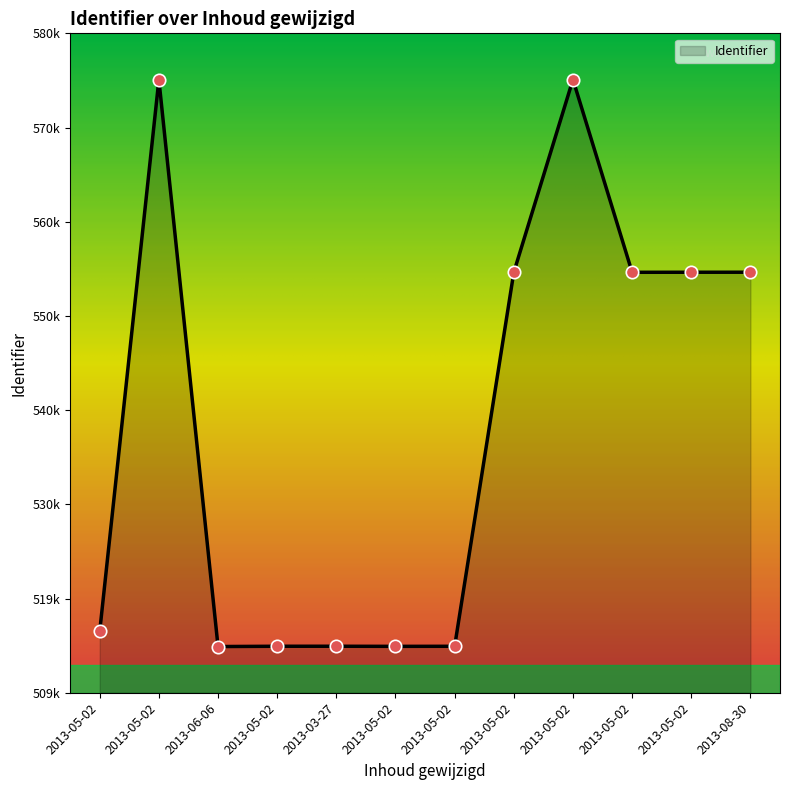

What is the ratio of the value at 2013-05-02 to the value at 2013-06-06?

1.0